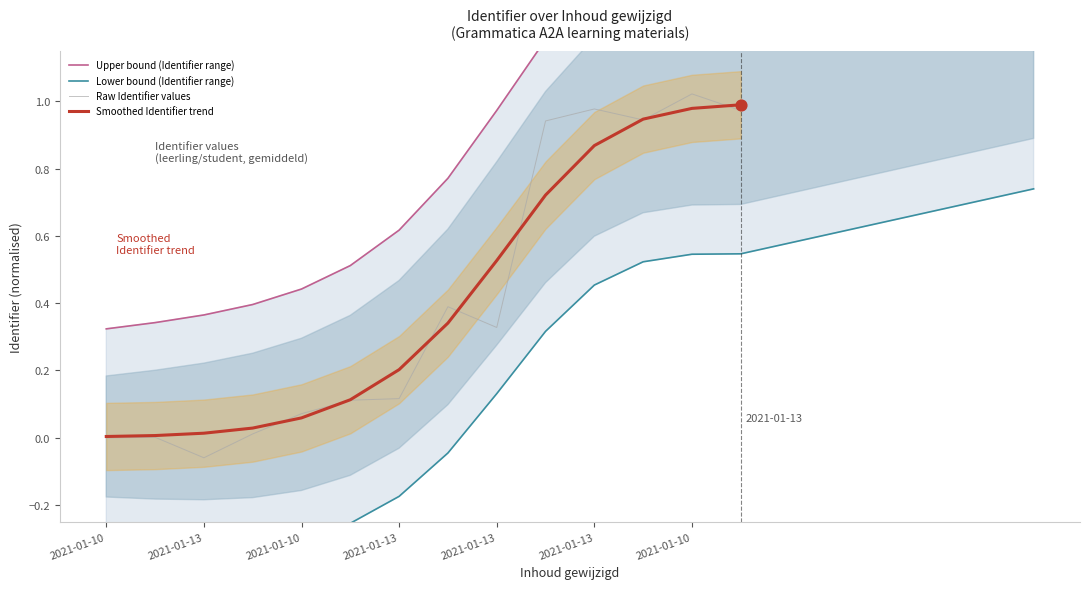

What is the change in value from 2021-01-10 10:56:55 to 2021-01-13 10:33:21?

+0.9